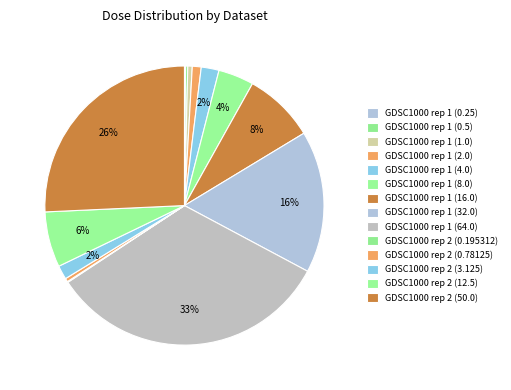

Which has a higher value, GDSC1000 rep 1 (64.0) or GDSC1000 rep 1 (1.0)?

GDSC1000 rep 1 (64.0)